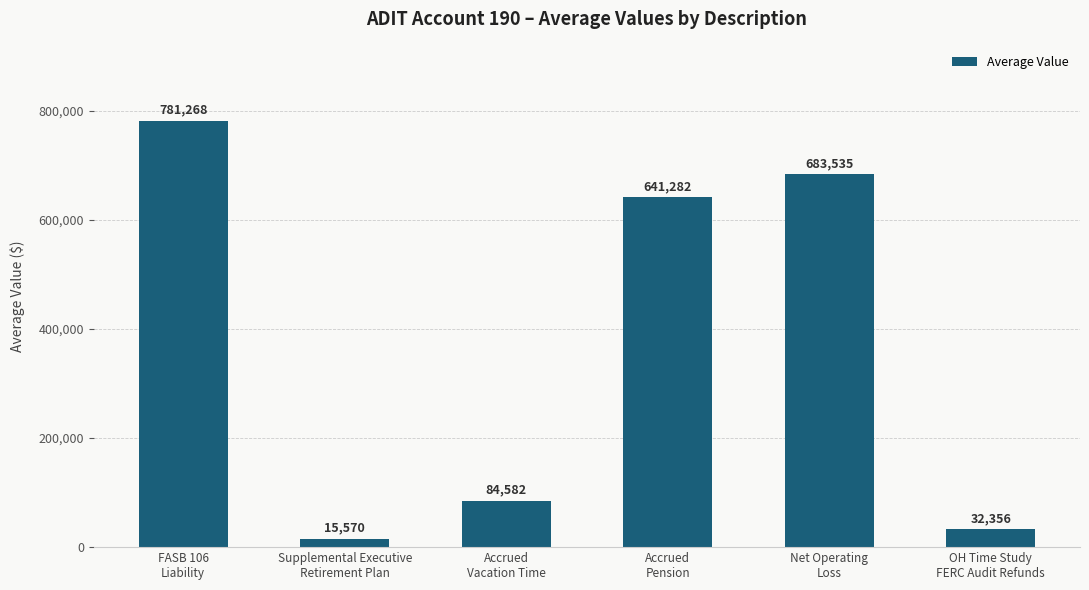

At which label does the data first exceed 641282?

FASB 106
Liability